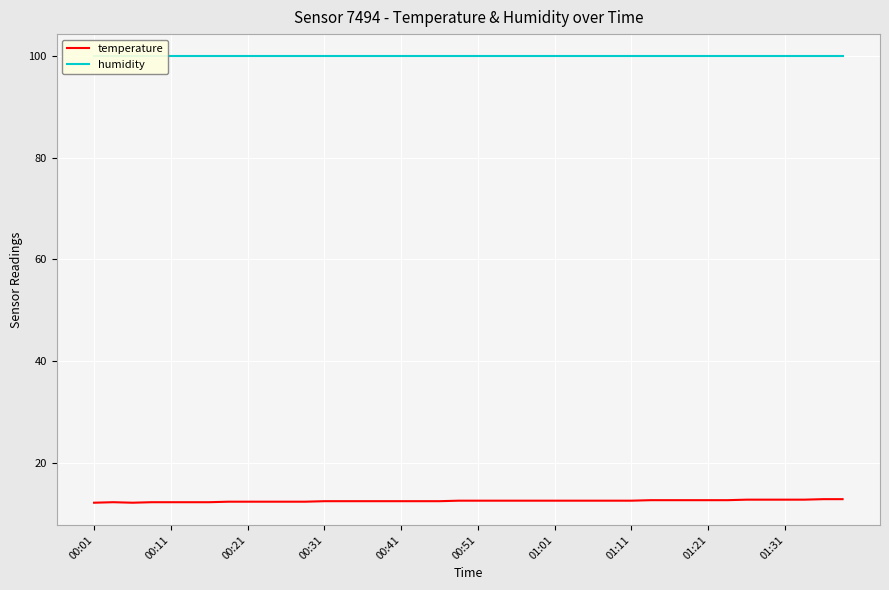

Is it true that temperature equals 12.5 at 00:51?

True